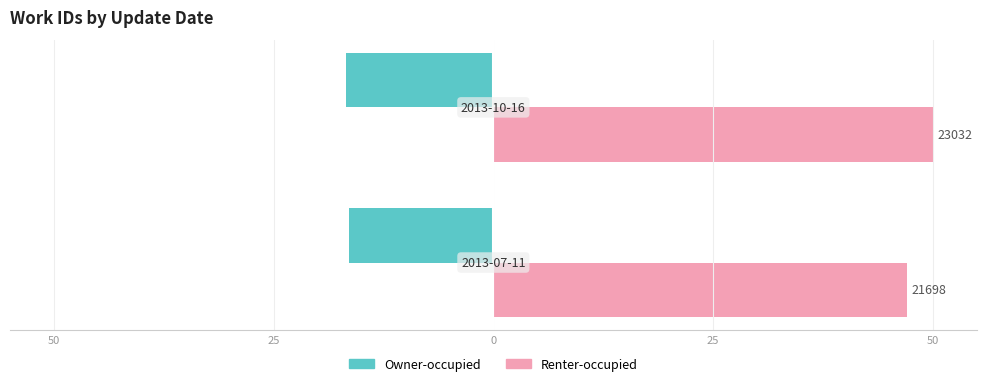

What is the difference between the maximum and minimum values in the Owner-occupied series?

0.4